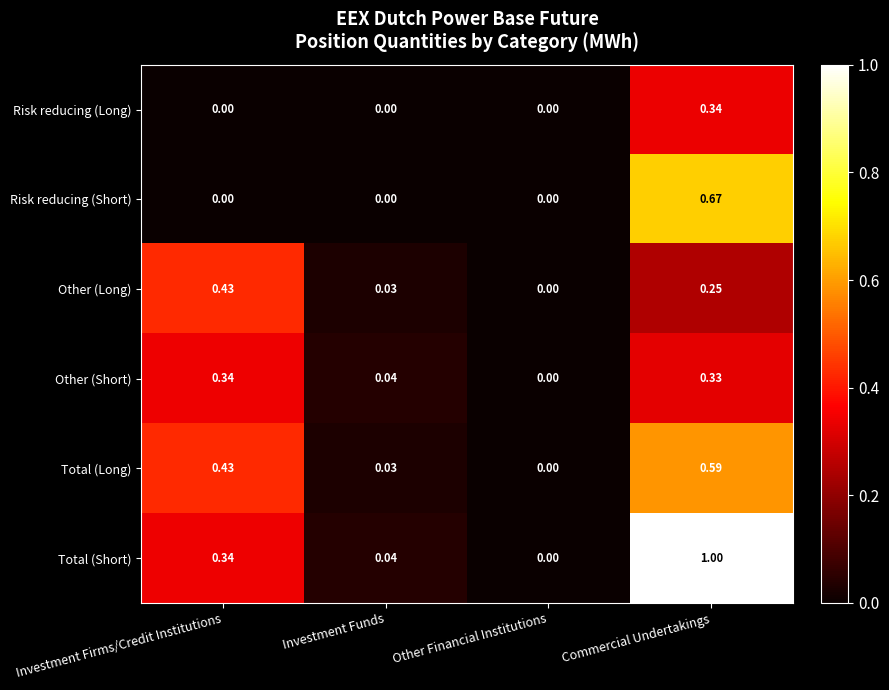

Which series has the widest spread of values?

Total (Short)